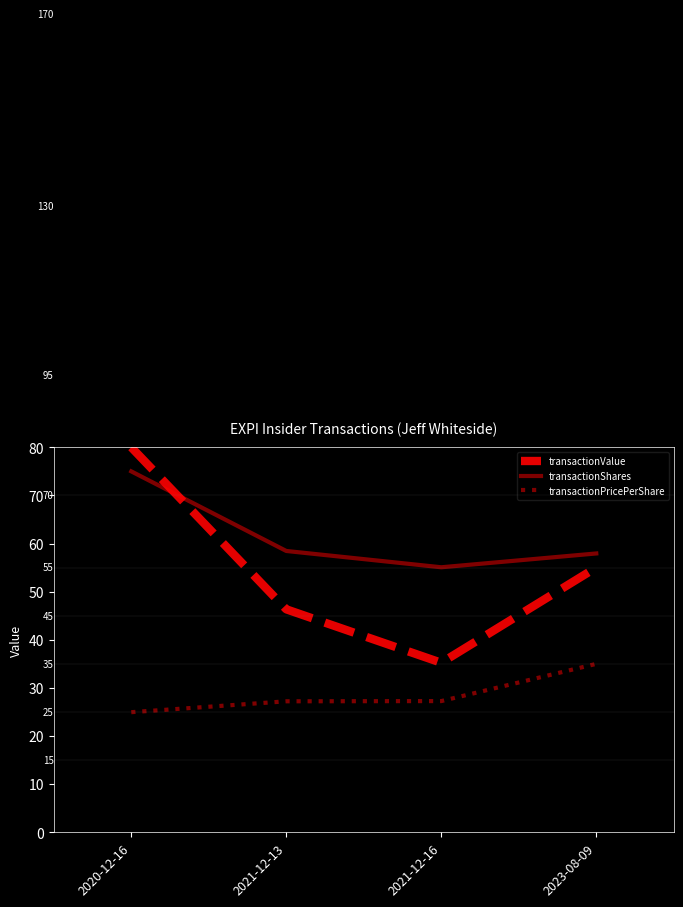

What are all the series names shown in the legend?

transactionValue, transactionShares, transactionPricePerShare